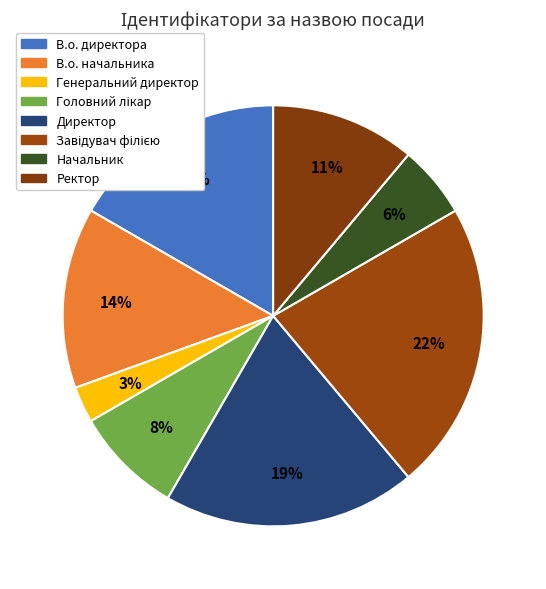

How many slices are in this pie chart?

8